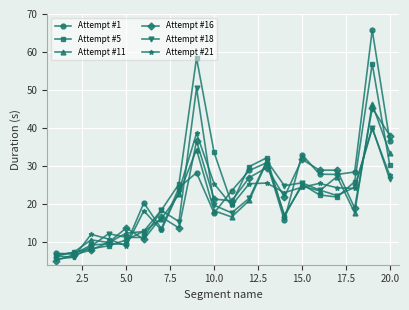

What is the sum of all Attempt #18 values?

416.4